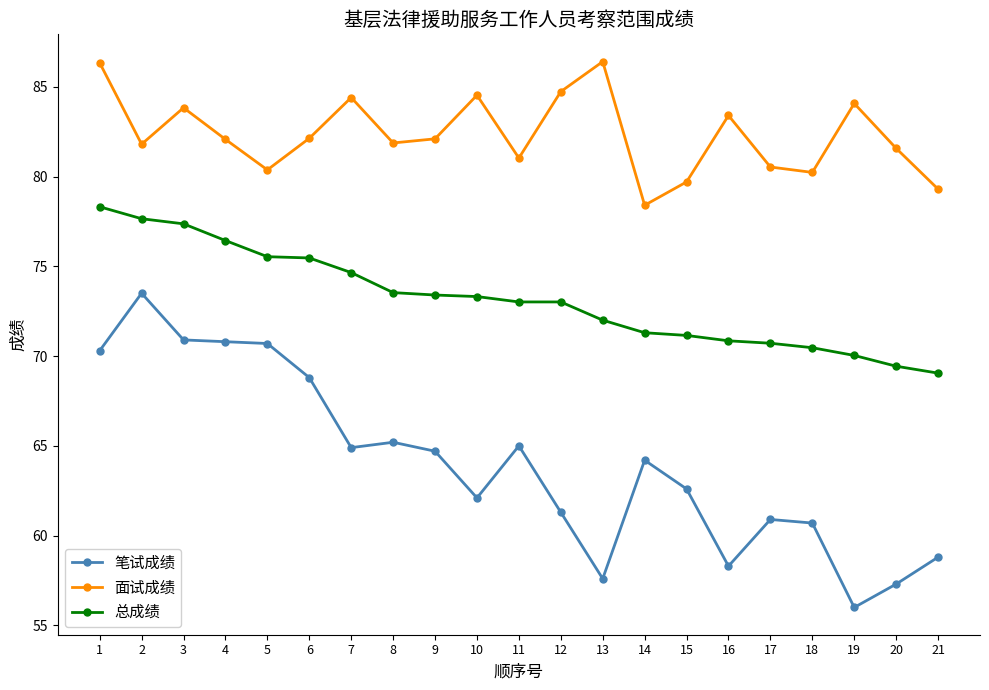

True or false: 笔试成绩 and 面试成绩 intersect in this chart.

False